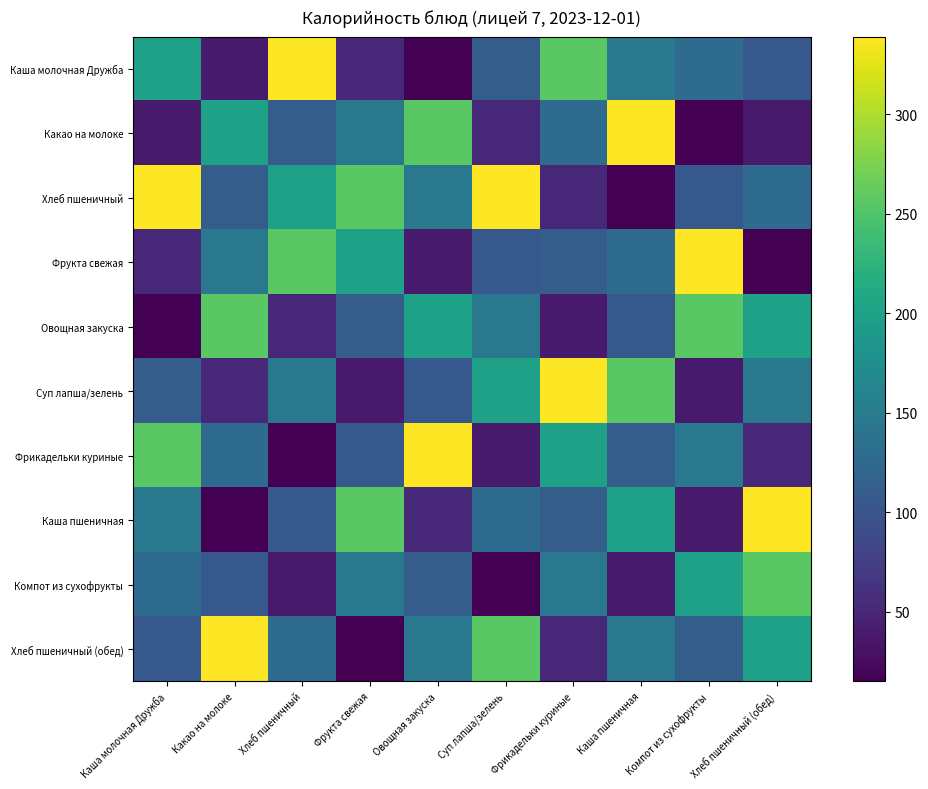

Which series changed the most between Хлеб пшеничный and Фрикадельки куриные?

Суп лапша/зелень